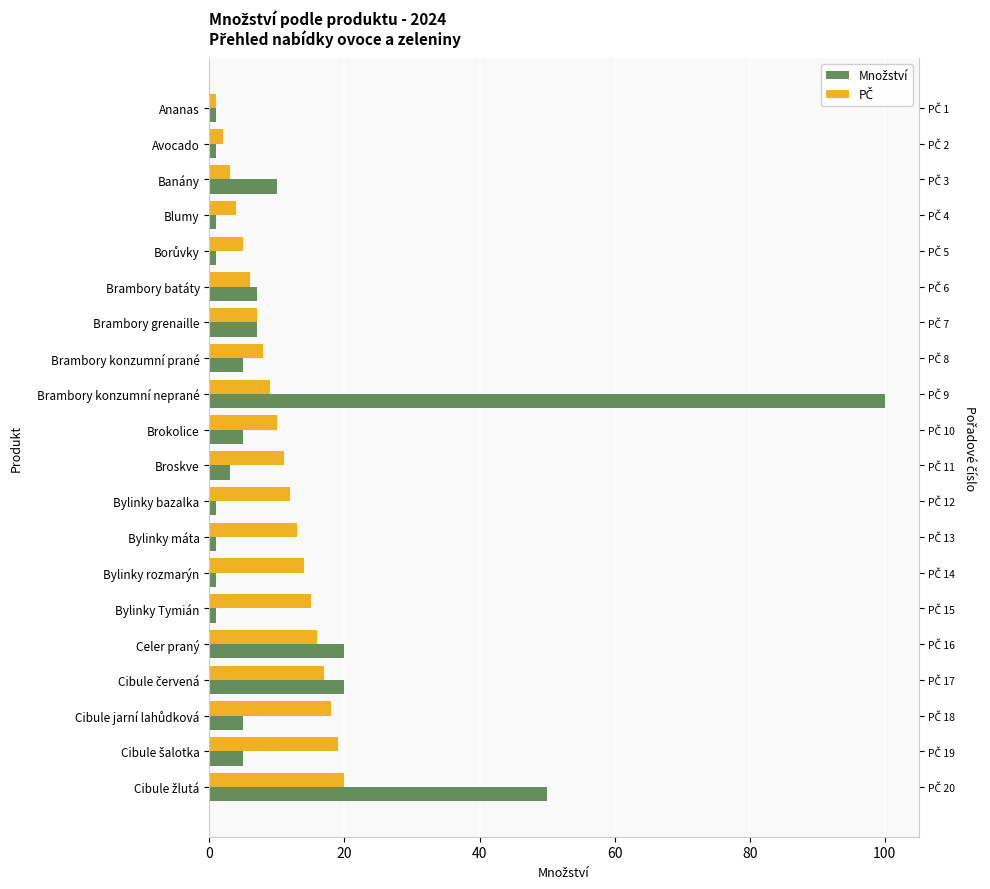

At how many categories does at least one series exceed 98?

1